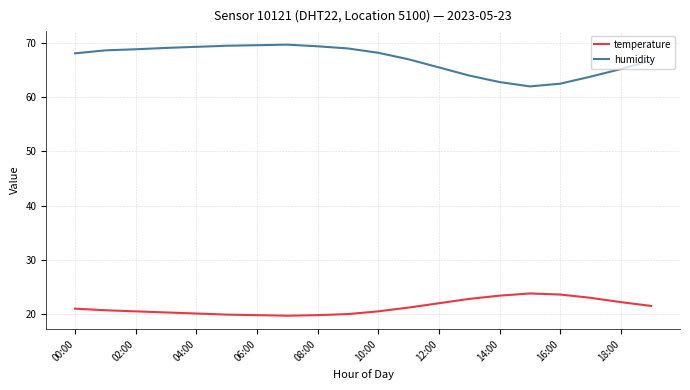

Which series has the largest total across all categories?

humidity